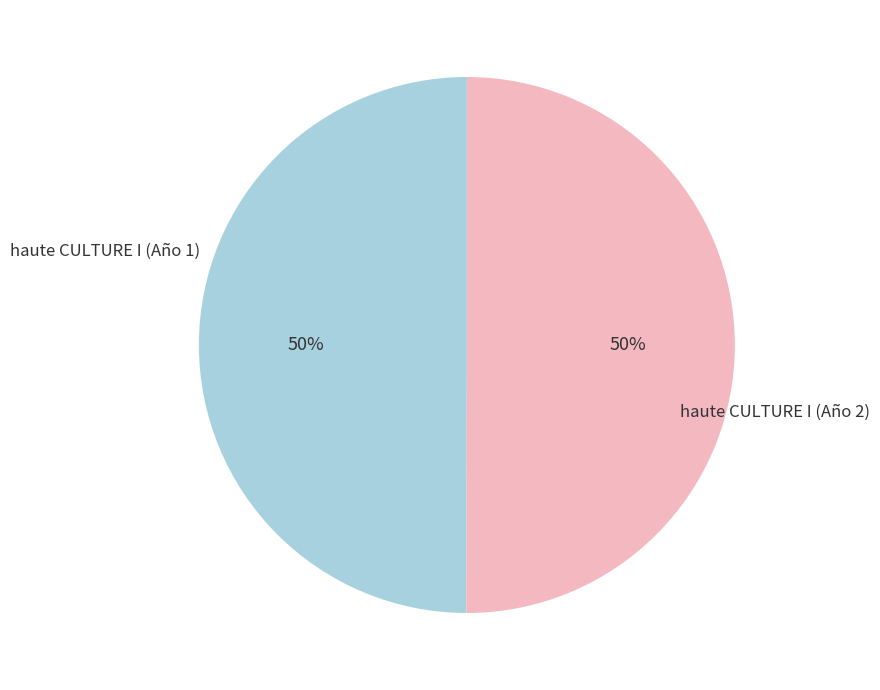

To the nearest percent, what portion does haute CULTURE I (Año 1) represent?

50%